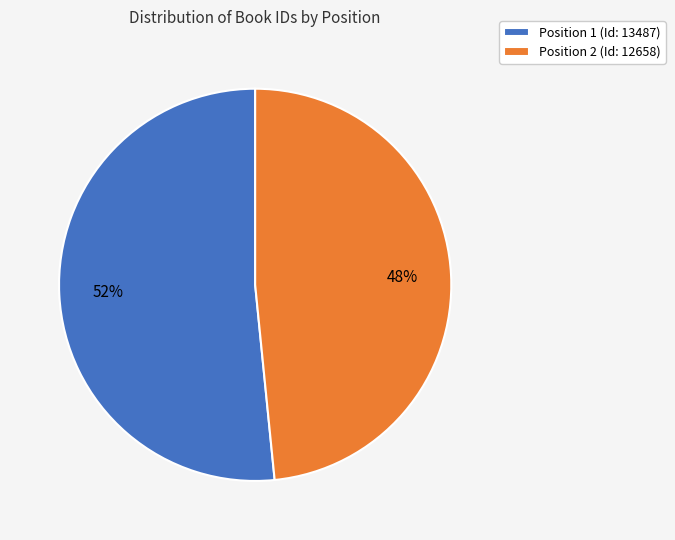

Which category has the biggest portion of the pie?

Position 1 (Id: 13487)